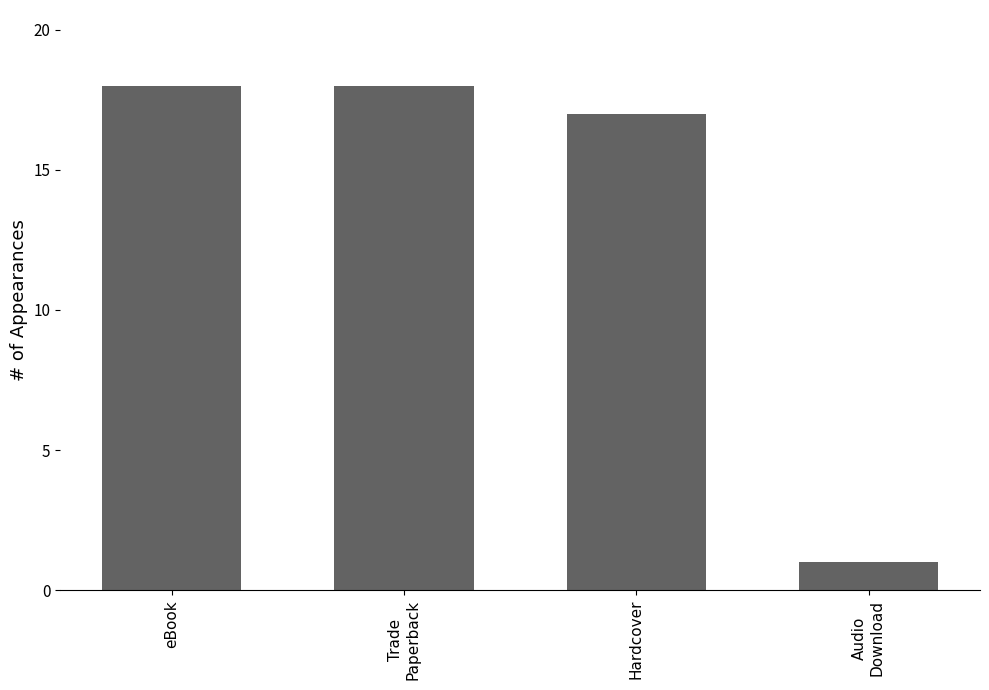

True or false: the data shows 18 at Trade
Paperback.

True